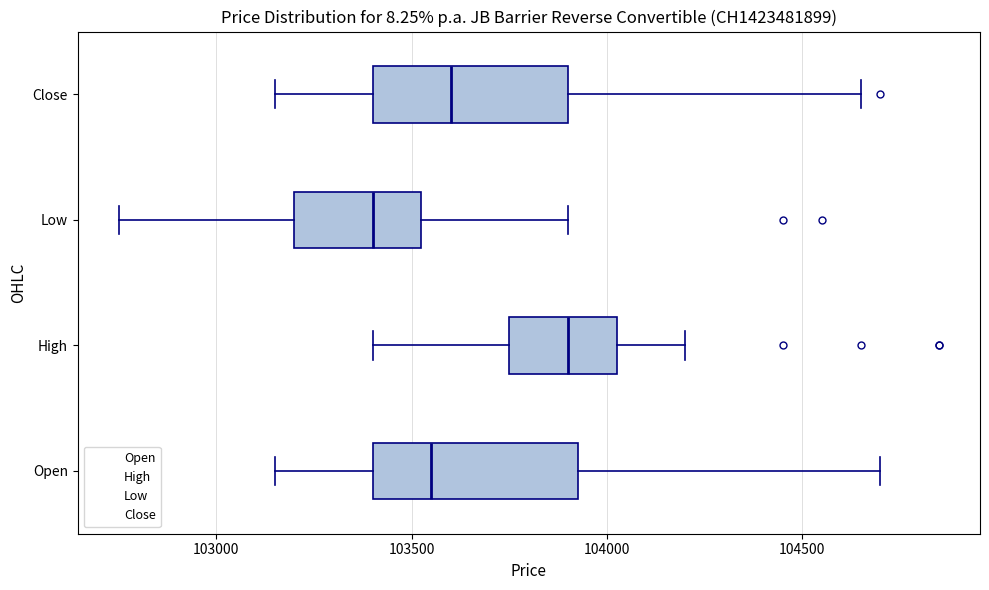

Where does the right whisker of the box for Open end on the x-axis? The values are not printed on the chart, so give them approximately, as read against the axis.

104700